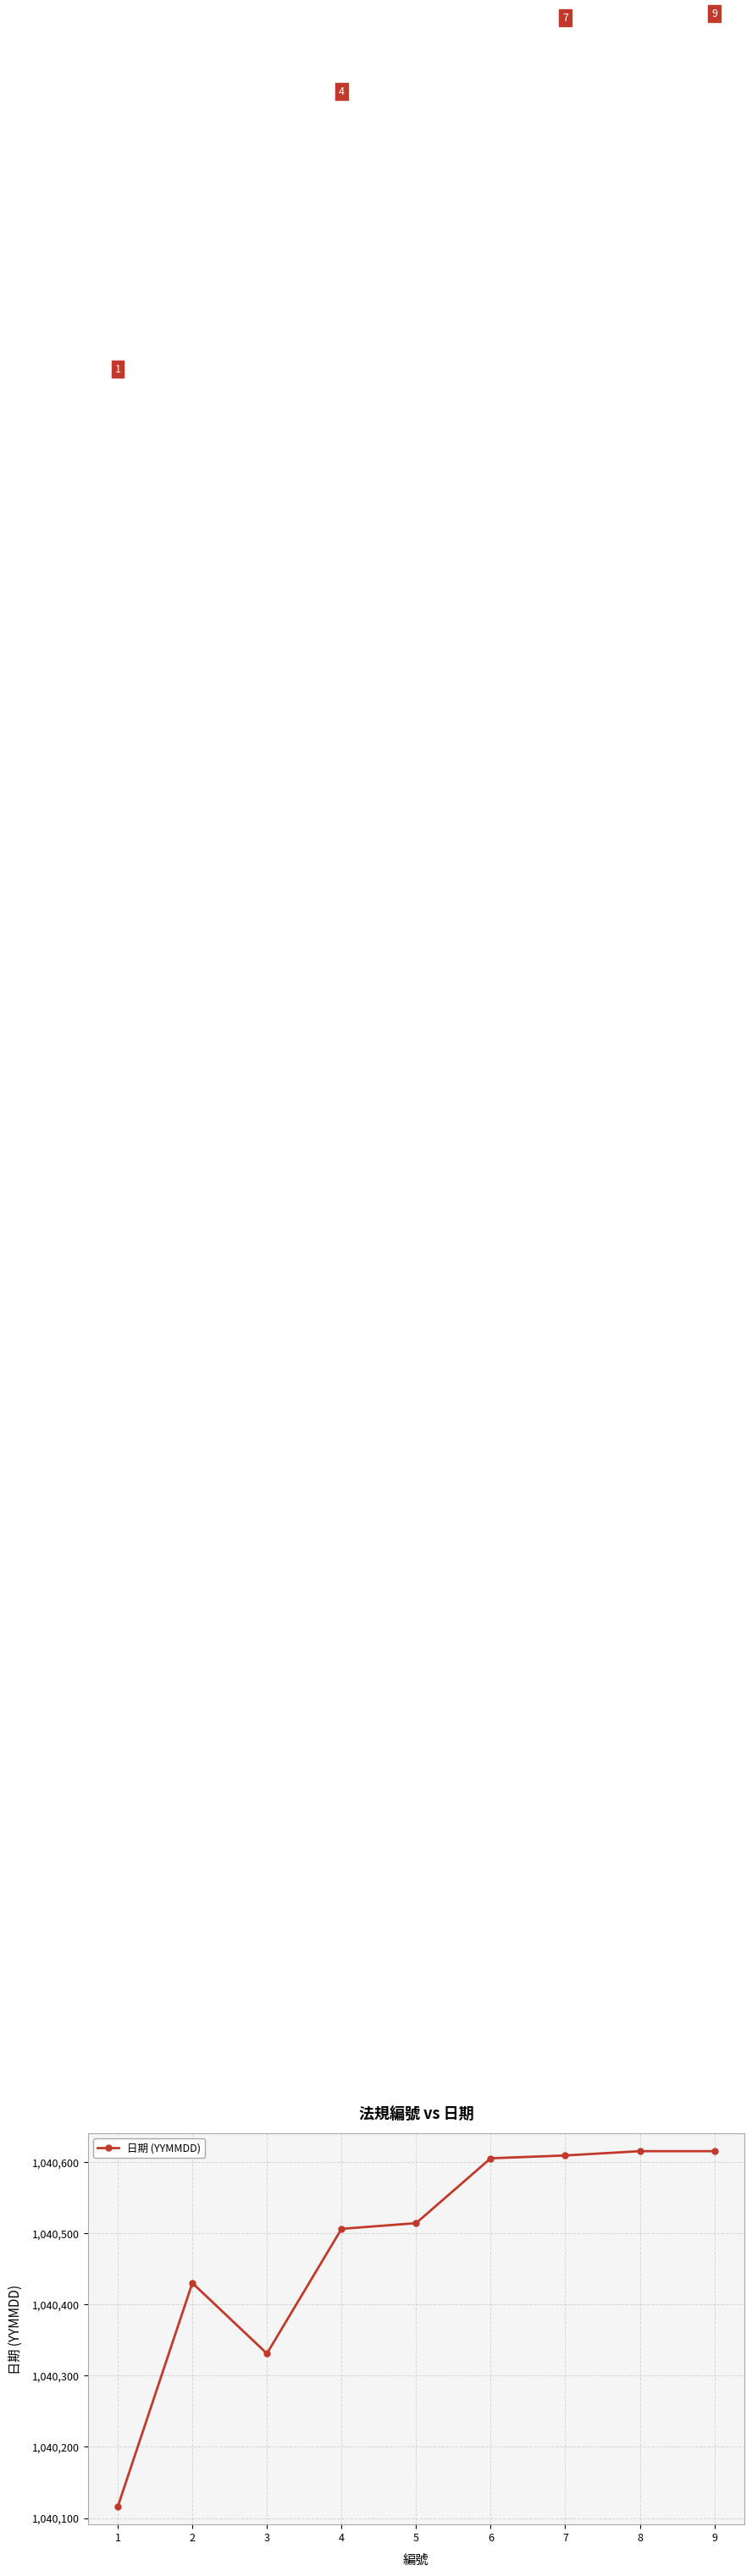

Reading left to right, list all the values displayed in this chart.

1=1040116	2=1040430	3=1040331	4=1040506	5=1040514	6=1040605	7=1040609	8=1040615	9=1040615